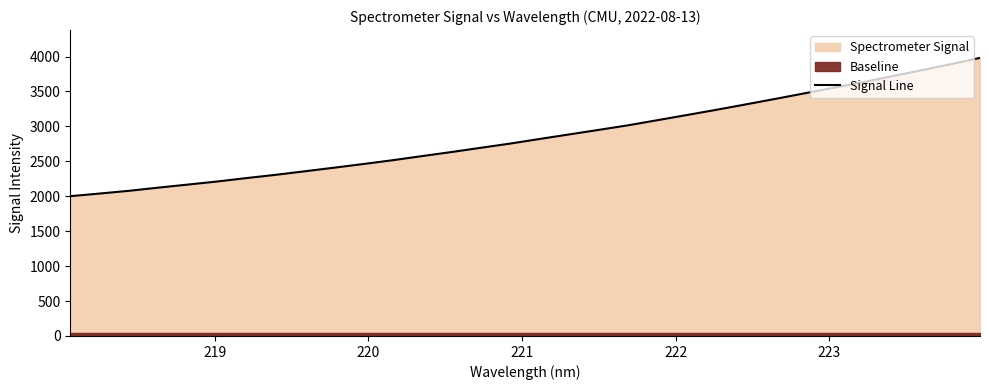

What is the highest value of the Signal Line series?

3980.6